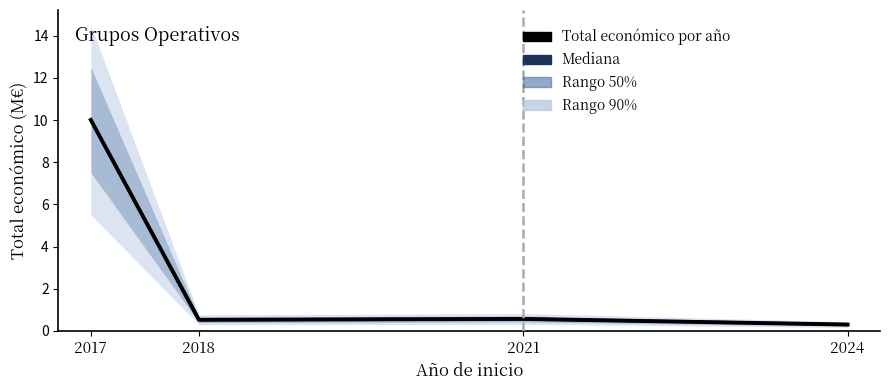

What is the minimum value for Total económico por año?

0.3